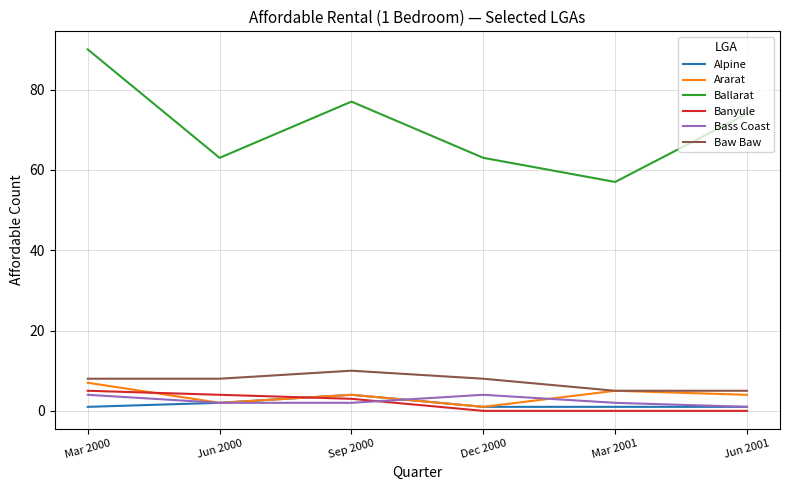

Reading left to right, list all the values displayed in this chart.

Alpine: Mar 2000=1	Jun 2000=2	Sep 2000=4	Dec 2000=1	Mar 2001=1	Jun 2001=1
Ararat: Mar 2000=7	Jun 2000=2	Sep 2000=4	Dec 2000=1	Mar 2001=5	Jun 2001=4
Ballarat: Mar 2000=90	Jun 2000=63	Sep 2000=77	Dec 2000=63	Mar 2001=57	Jun 2001=74
Banyule: Mar 2000=5	Jun 2000=4	Sep 2000=3	Dec 2000=0	Mar 2001=0	Jun 2001=0
Bass Coast: Mar 2000=4	Jun 2000=2	Sep 2000=2	Dec 2000=4	Mar 2001=2	Jun 2001=1
Baw Baw: Mar 2000=8	Jun 2000=8	Sep 2000=10	Dec 2000=8	Mar 2001=5	Jun 2001=5